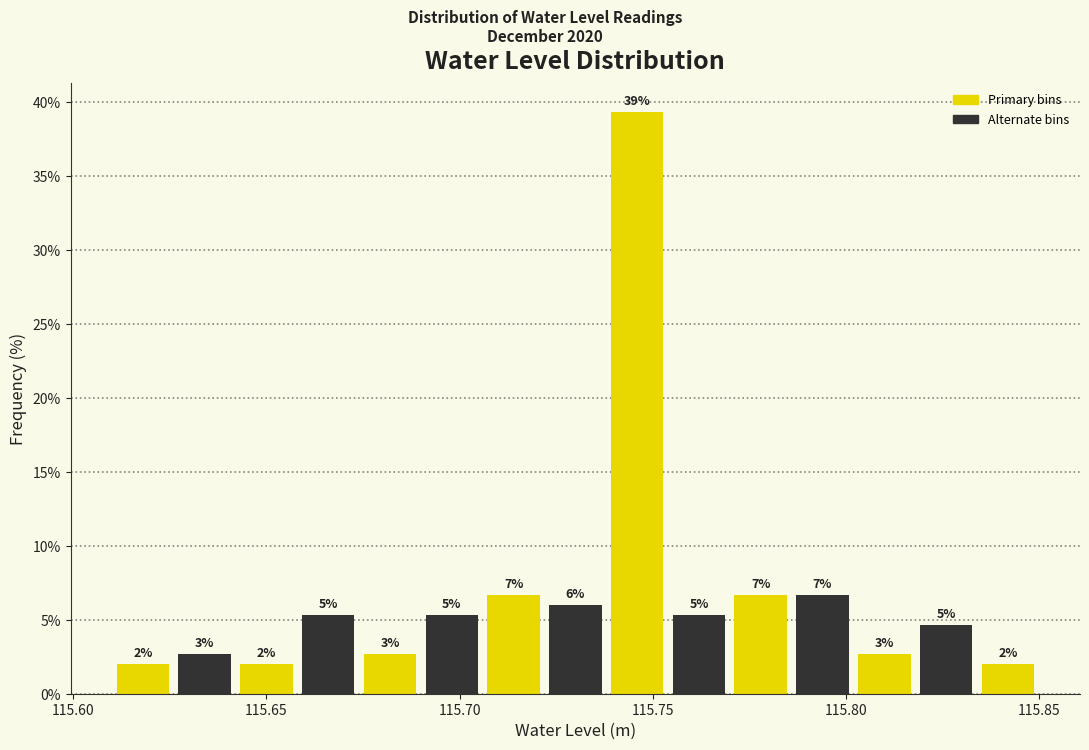

Around what value on the x-axis is the tallest bar? Give the approximate position of its centre, as read against the axis.

115.745